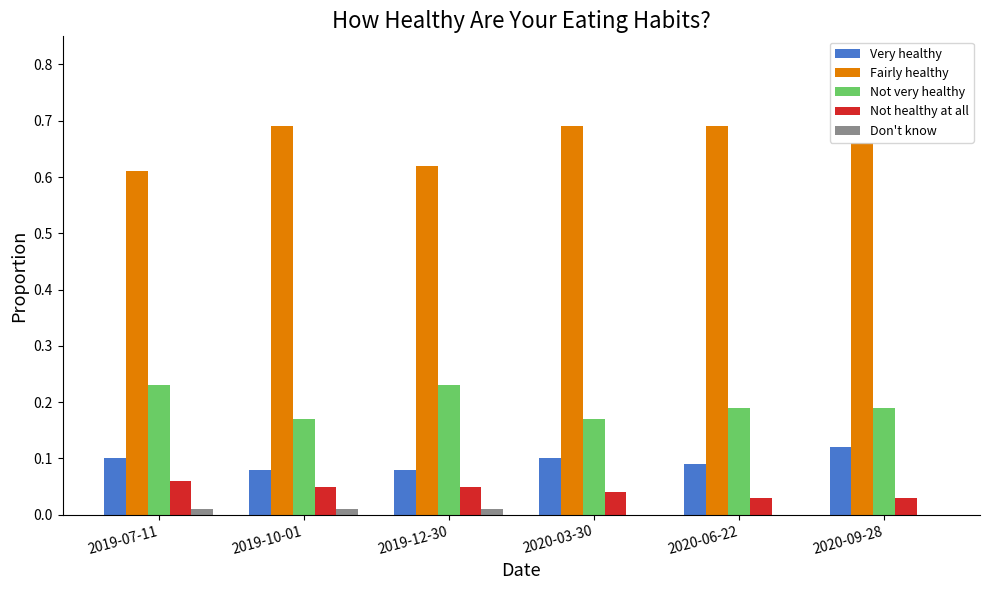

Is it true that Not healthy at all equals 0.1 at 2019-10-01?

True